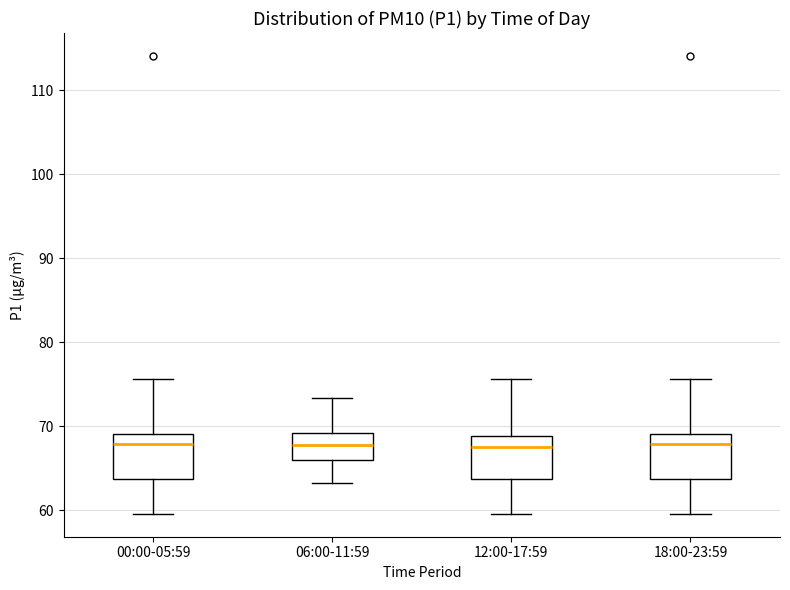

Where is the upper edge of the box for 00:00-05:59 on the y-axis? The values are not printed on the chart, so give them approximately, as read against the axis.

69